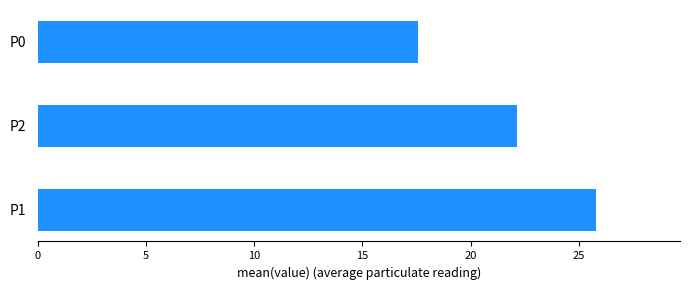

True or false: the data shows 22.1 at P2.

True